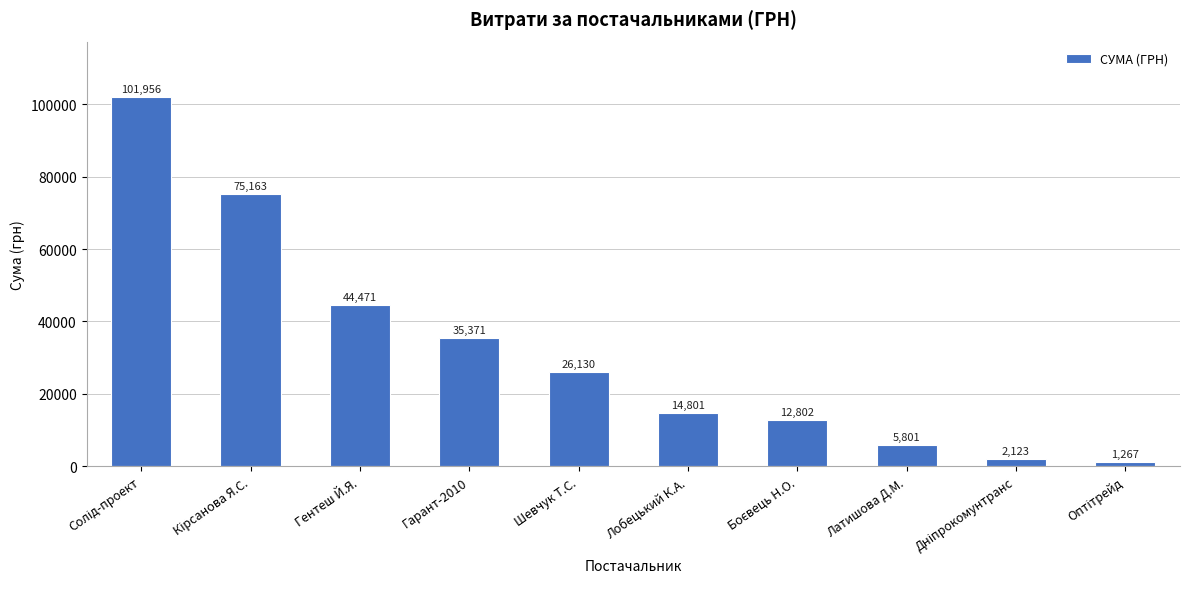

Is it true that the value at Латишова Д.М. is 5801.0?

True